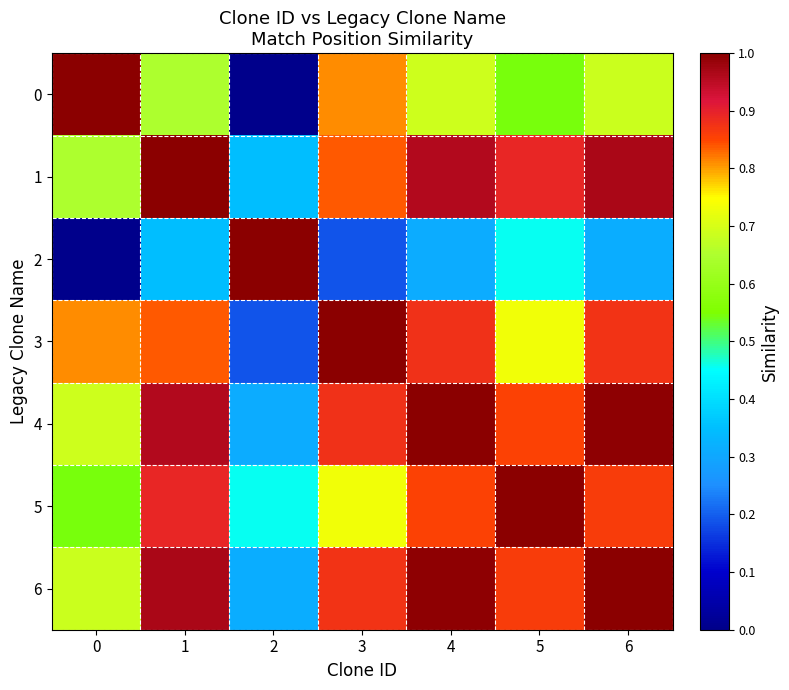

Reading left to right, list all the values displayed in this chart.

0: 0=1.0	1=0.7	2=0.0	3=0.8	4=0.7	5=0.5	6=0.7
1: 0=0.7	1=1.0	2=0.3	3=0.8	4=1.0	5=0.9	6=1.0
2: 0=0.0	1=0.3	2=1.0	3=0.2	4=0.3	5=0.5	6=0.3
3: 0=0.8	1=0.8	2=0.2	3=1.0	4=0.9	5=0.7	6=0.9
4: 0=0.7	1=1.0	2=0.3	3=0.9	4=1.0	5=0.9	6=1.0
5: 0=0.5	1=0.9	2=0.5	3=0.7	4=0.9	5=1.0	6=0.9
6: 0=0.7	1=1.0	2=0.3	3=0.9	4=1.0	5=0.9	6=1.0